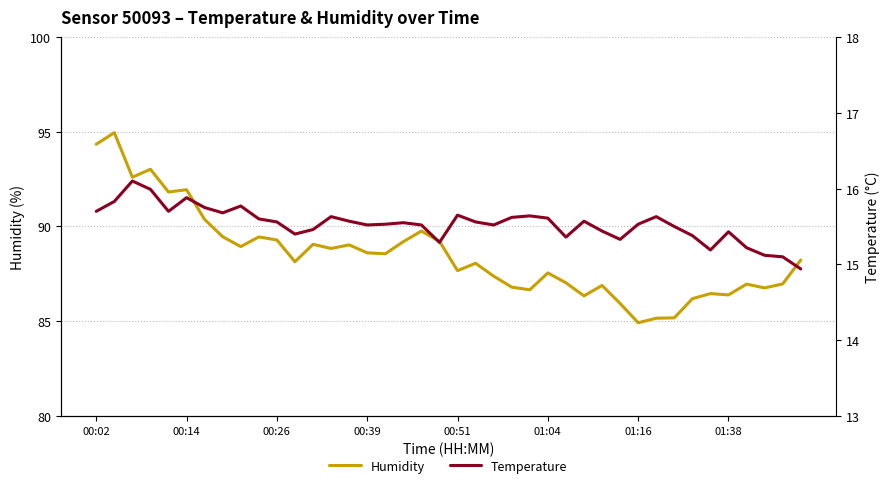

Is it true that Temperature equals 15.5 at 32?

True